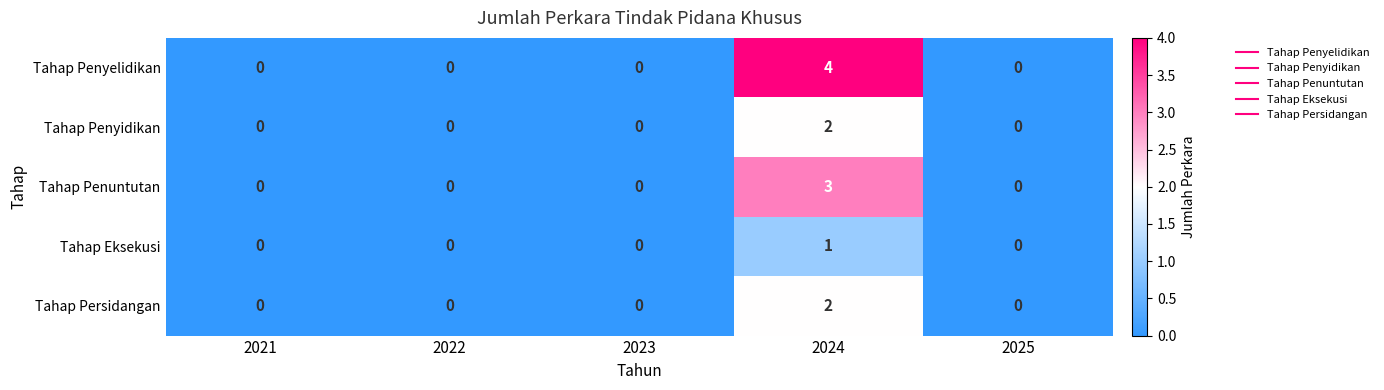

How many distinct data groups are displayed?

5